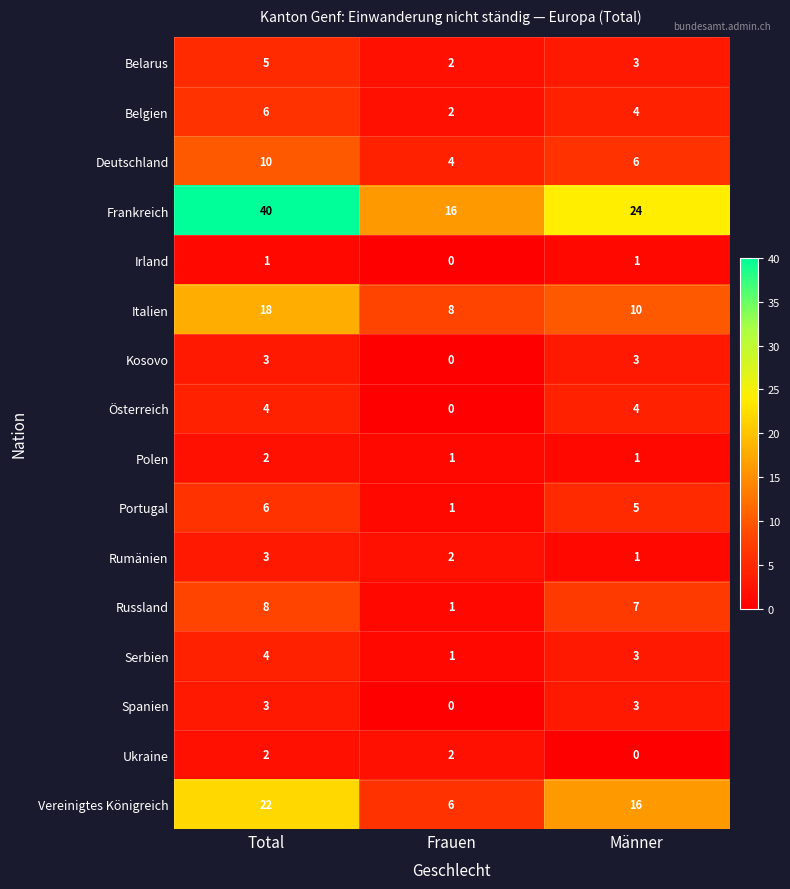

Between Total and Männer, which series saw the biggest shift?

Frankreich